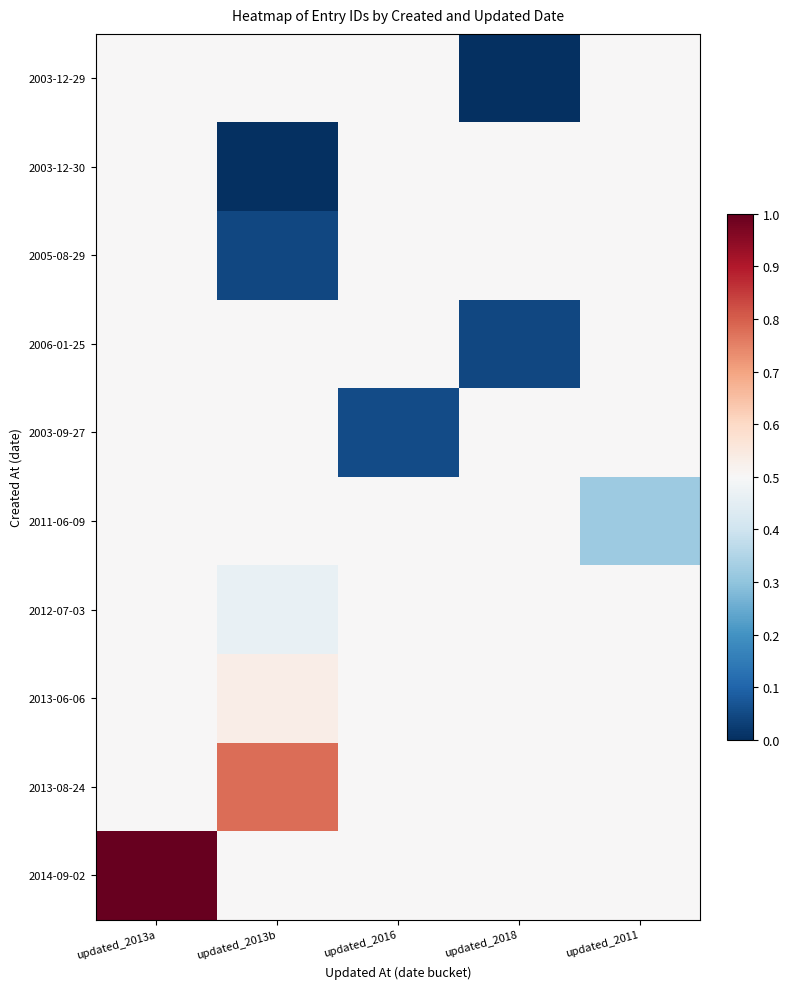

Which has a higher value, updated_2013b or updated_2011?

updated_2013b